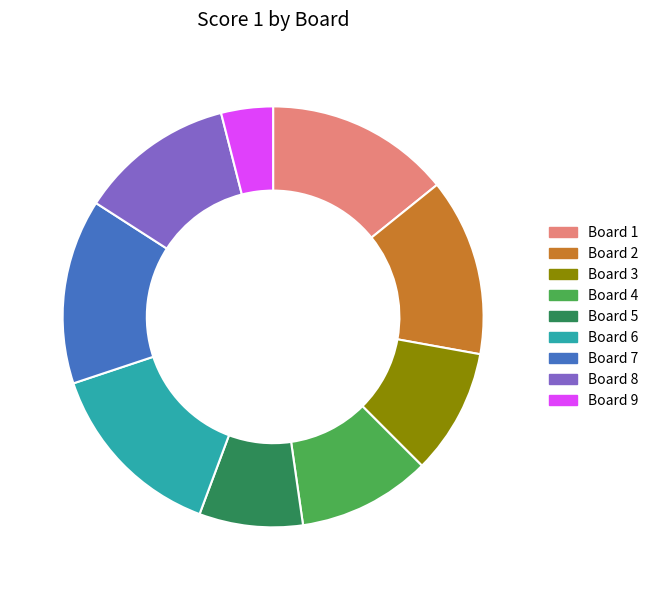

What is the ratio of the value at Board 2 to the value at Board 8?

1.1